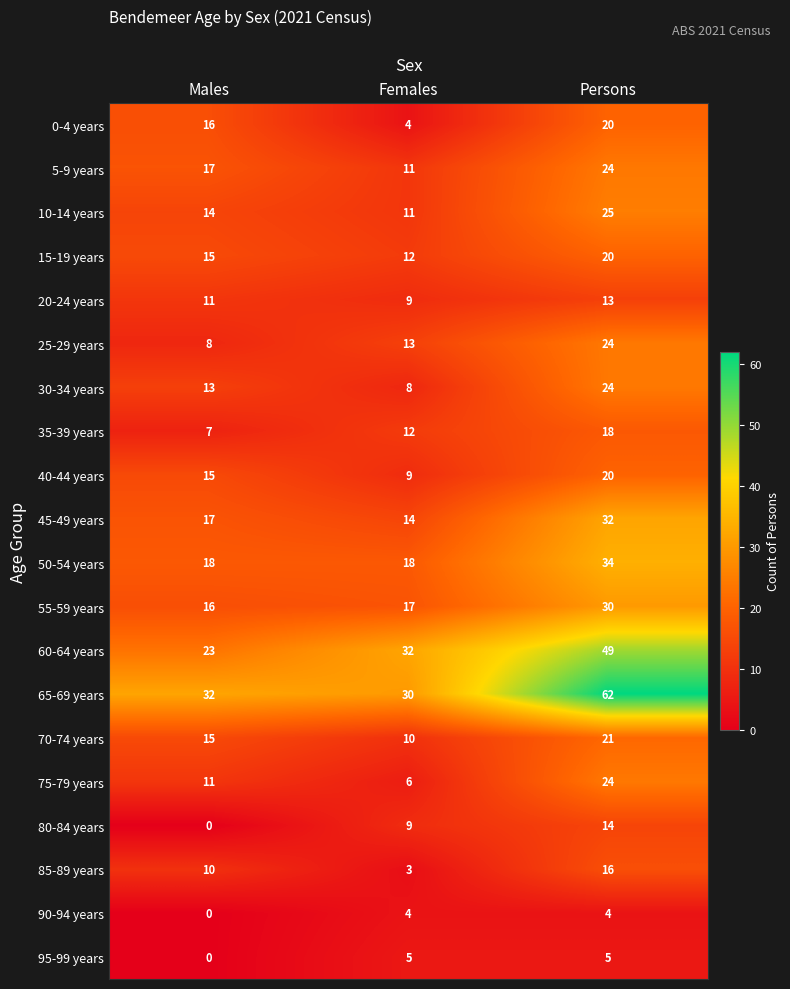

What is the sum of all 20-24 years values?

33